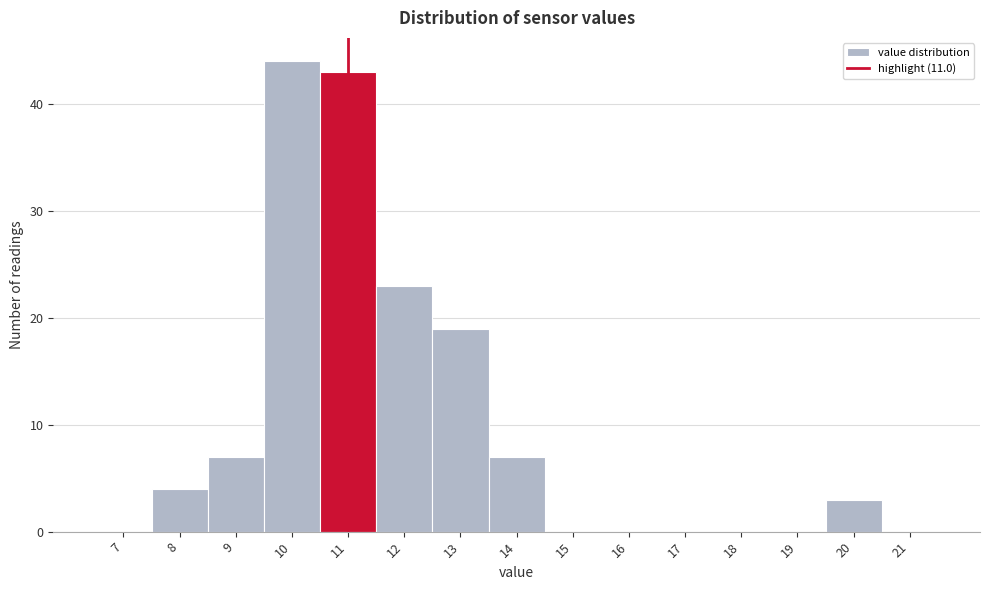

Which range on the x-axis has the tallest bar?

9.5 to 10.5